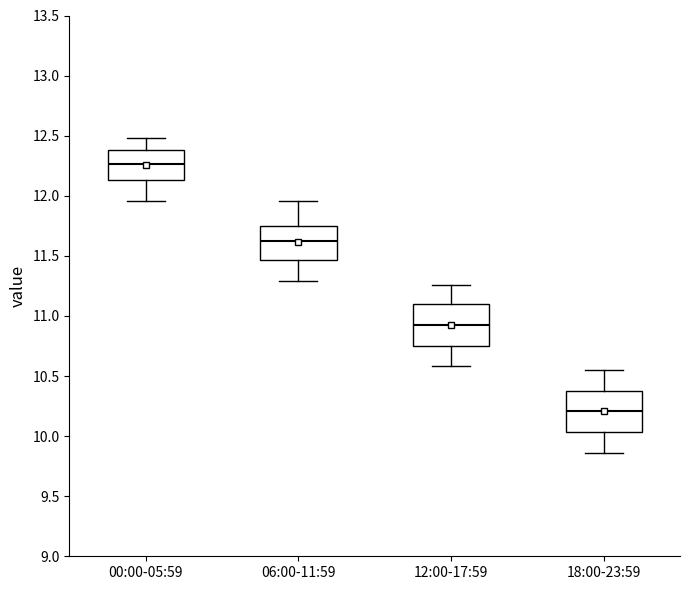

Which box has the lowest median line?

18:00-23:59